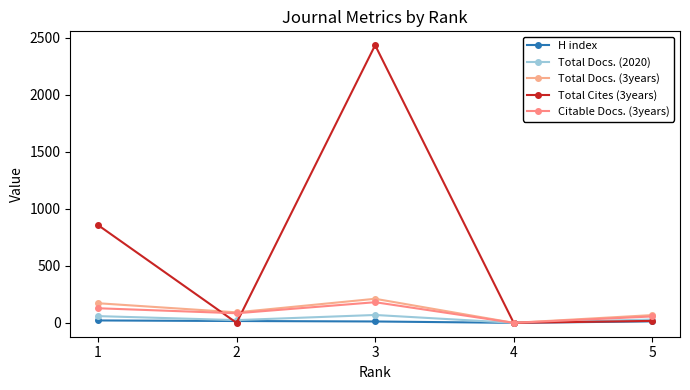

What is the difference between the second highest and minimum values in the Total Docs. (2020) series?

59